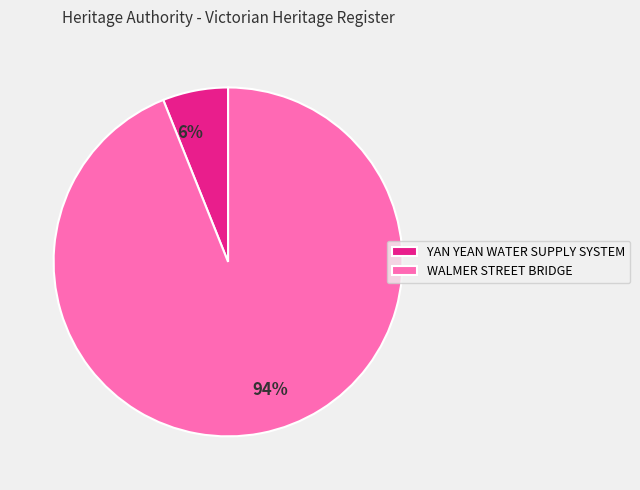

Between YAN YEAN WATER SUPPLY SYSTEM and WALMER STREET BRIDGE, which is larger?

WALMER STREET BRIDGE